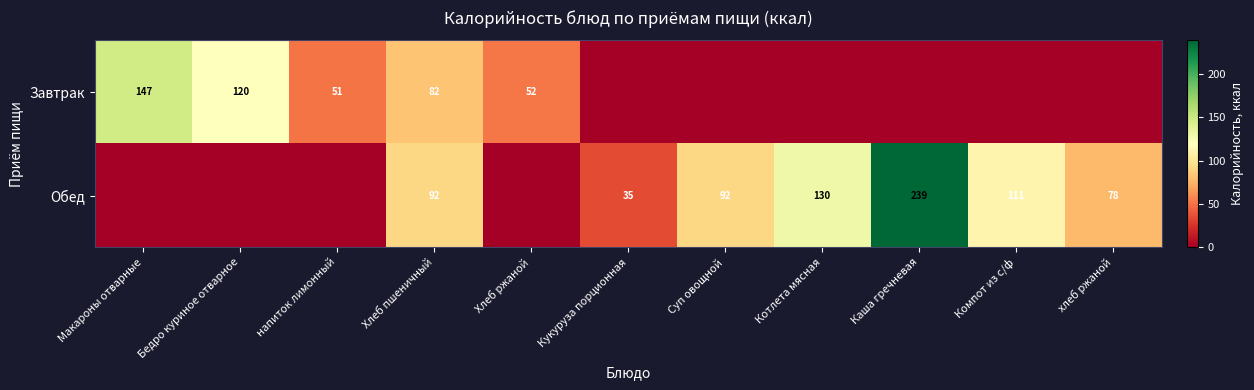

What is the difference between the Обед values at Суп овощной and Кукуруза порционная?

57